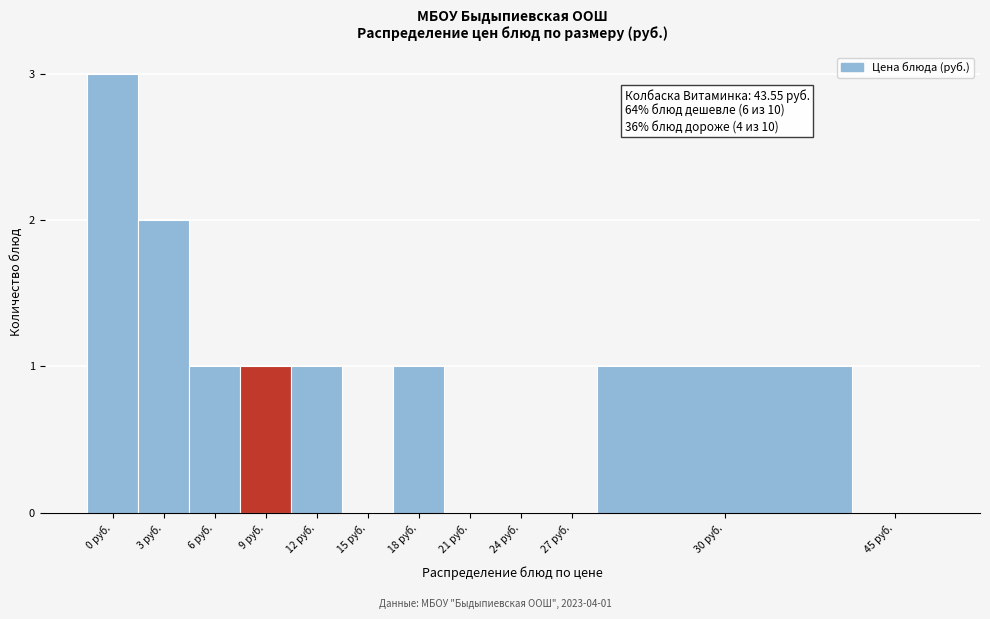

Reading left to right, transcribe all the data shown in this chart.

0 руб.=3	3 руб.=2	6 руб.=1	9 руб.=1	12 руб.=1	15 руб.=0	18 руб.=1	21 руб.=0	24 руб.=0	27 руб.=0	30 руб.=1	45 руб.=0